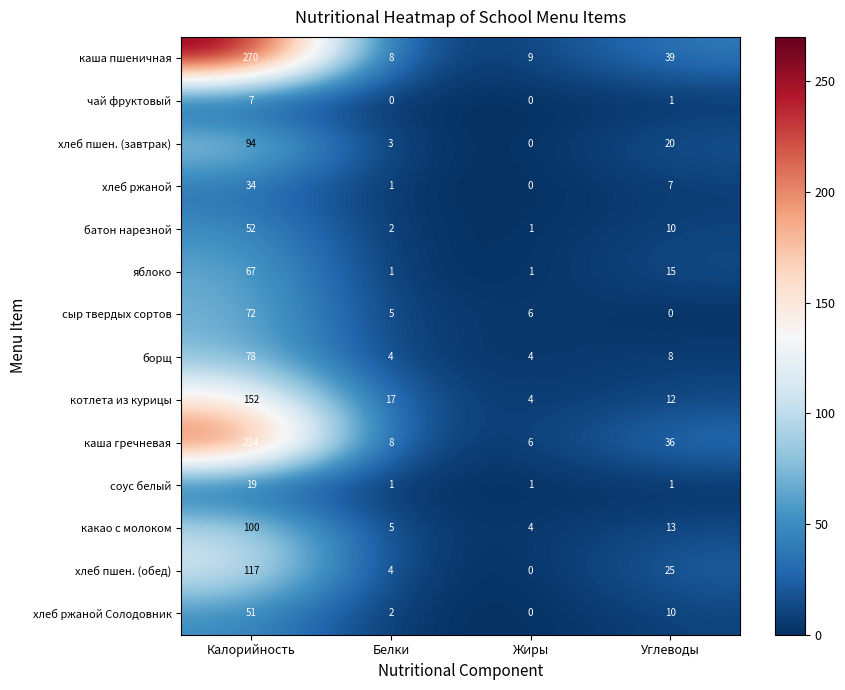

How many data points does each series have?

4